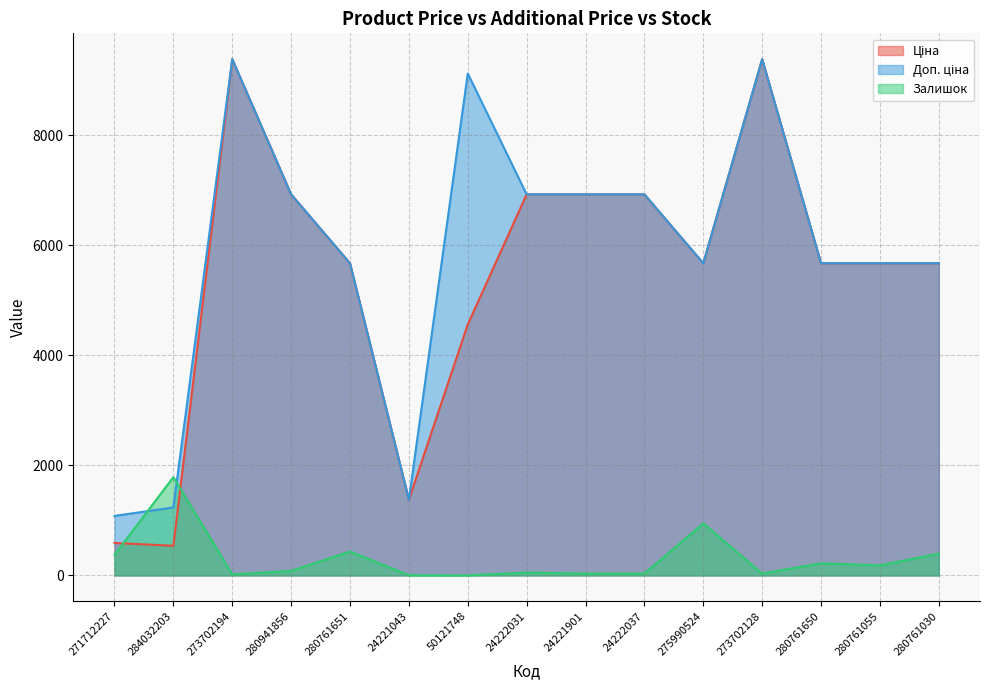

What is the difference between the maximum and minimum values in the Залишок series?

1786.0